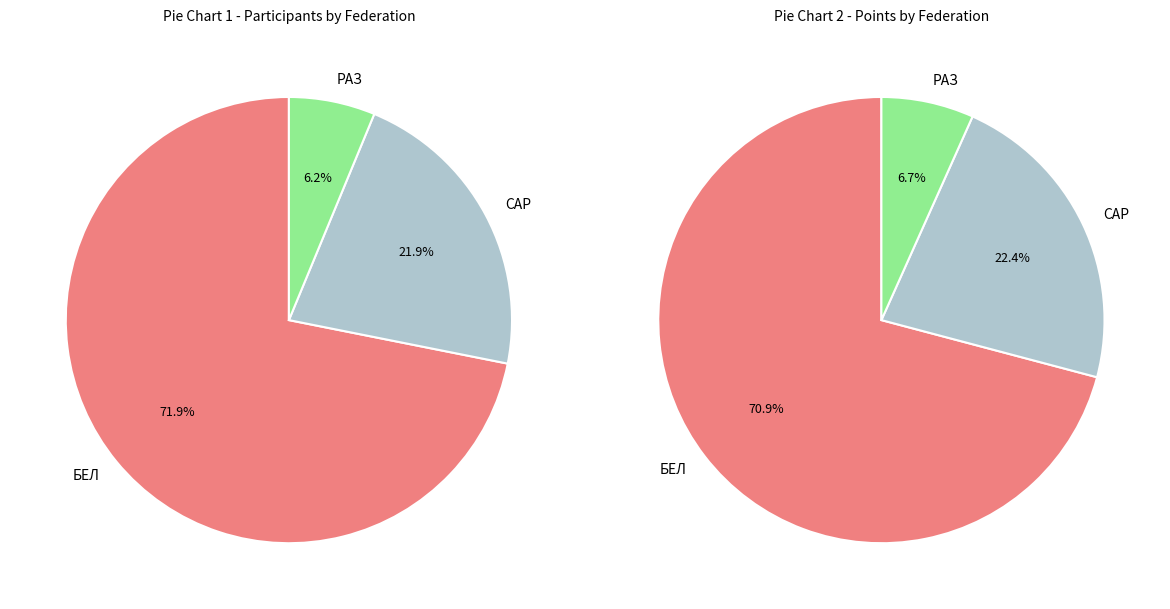

To the nearest percent, what portion does САР represent?

22%